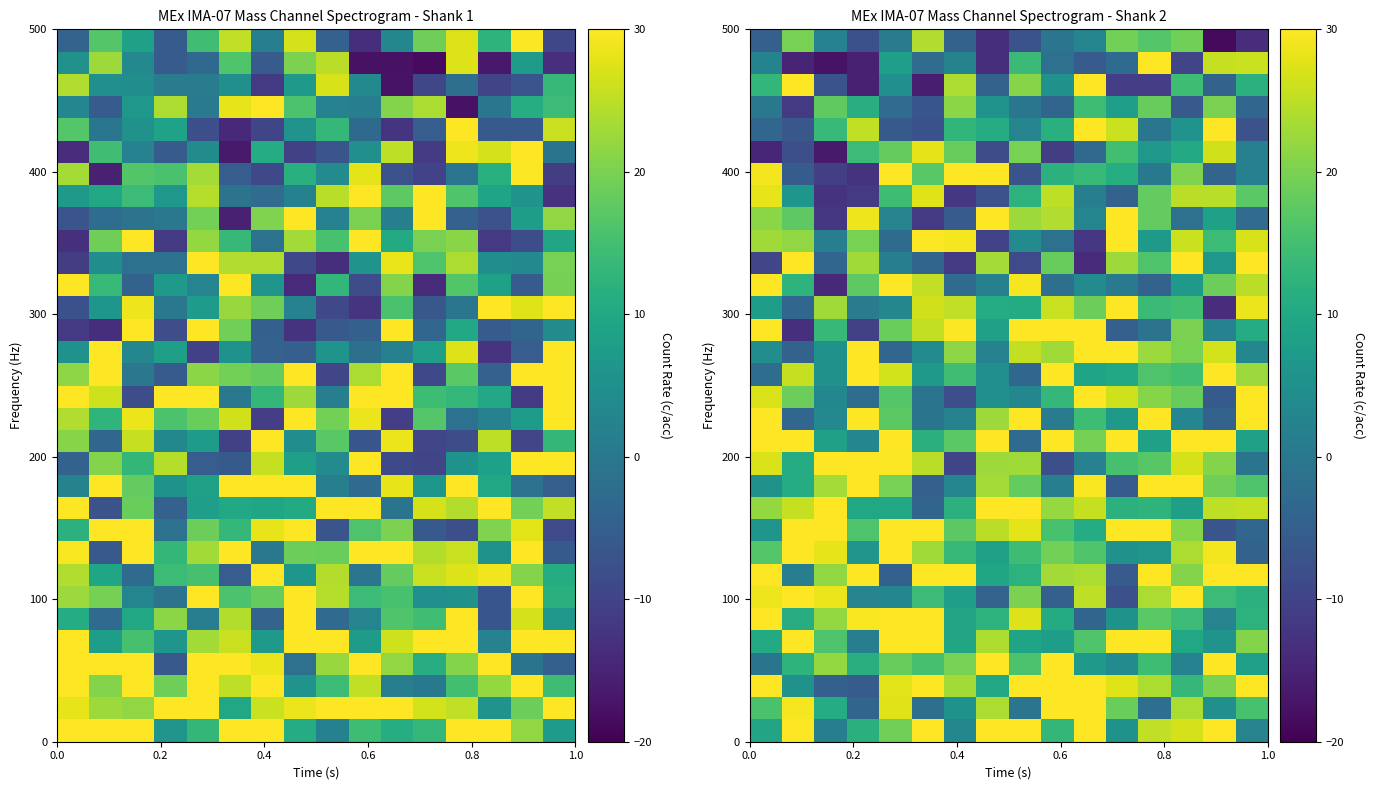

Between 13 and 6, which is larger?

13